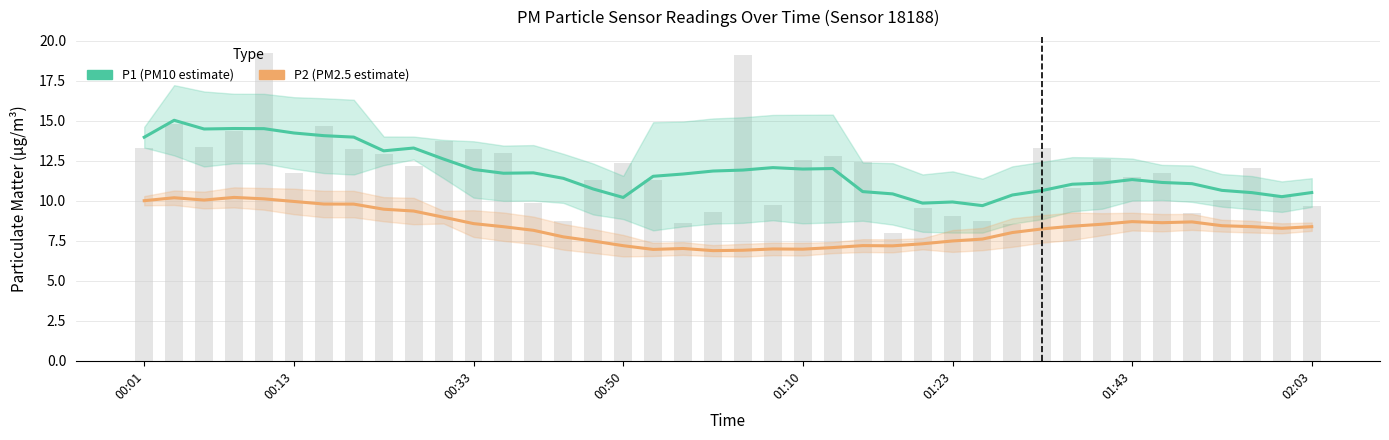

Reading left to right, list all the values displayed in this chart.

P1 (PM10 estimate): 14.0	15.0	14.5	14.5	14.5	14.2	14.1	14.0	13.1	13.3	12.6	12.0	11.7	11.7	11.4	10.7	10.2	11.5	11.7	11.9	11.9	12.1	12.0	12.0	10.6	10.4	9.9	9.9	9.7	10.4	10.6	11.0	11.1	11.3	11.1	11.1	10.7	10.5	10.3	10.5
P2 (PM2.5 estimate): 10.0	10.2	10.0	10.2	10.1	10.0	9.8	9.8	9.5	9.4	9.0	8.6	8.4	8.2	7.7	7.5	7.2	7.0	7.0	6.9	6.9	7.0	7.0	7.1	7.2	7.2	7.3	7.5	7.6	8.0	8.2	8.4	8.5	8.7	8.6	8.7	8.4	8.4	8.3	8.4